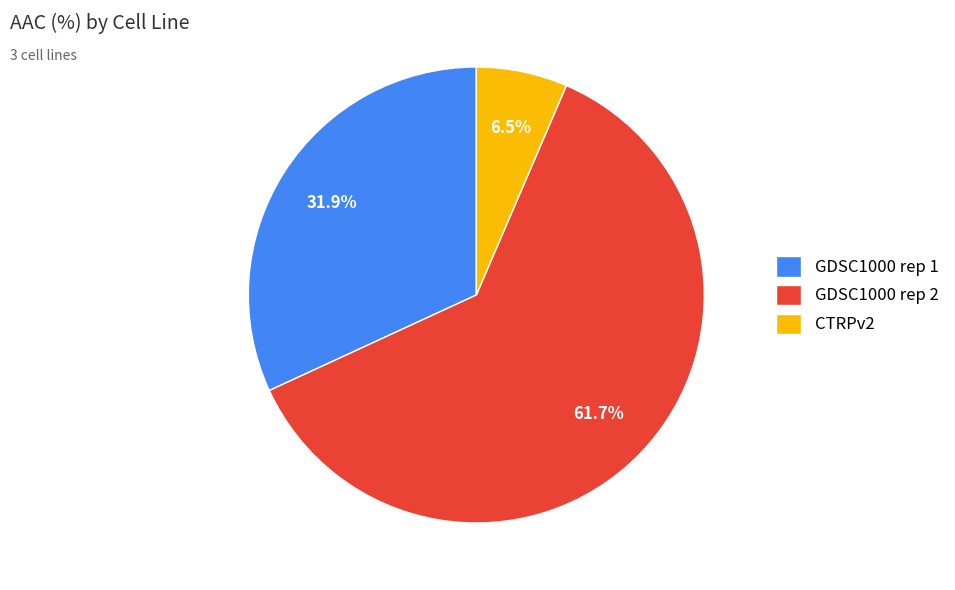

How many slices are in this pie chart?

3